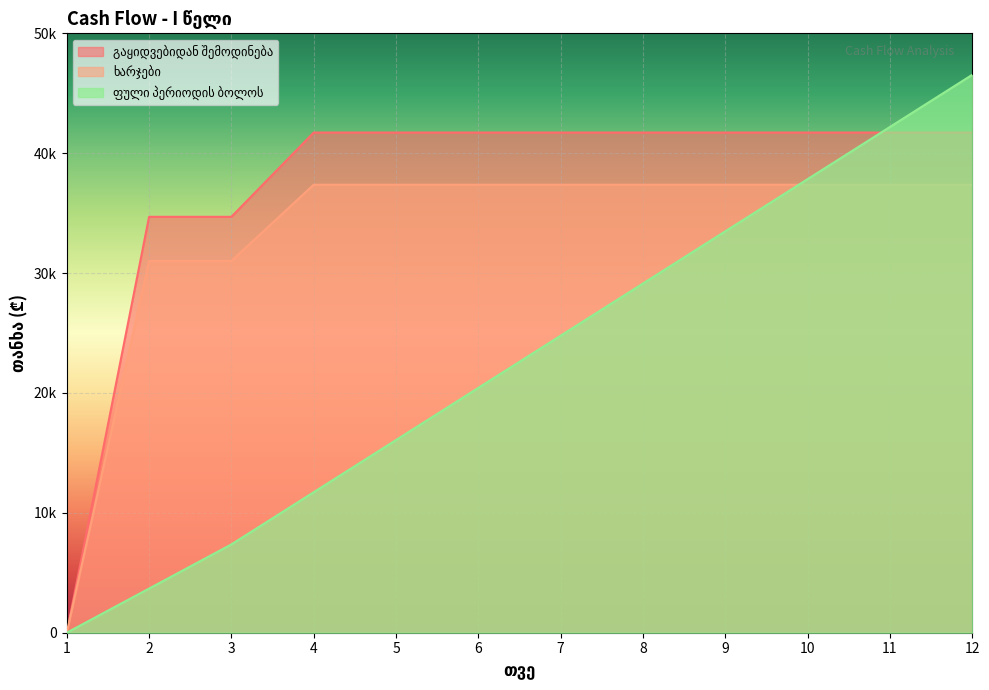

True or false: ხარჯები and ფული პერიოდის ბოლოს cross at least once.

True